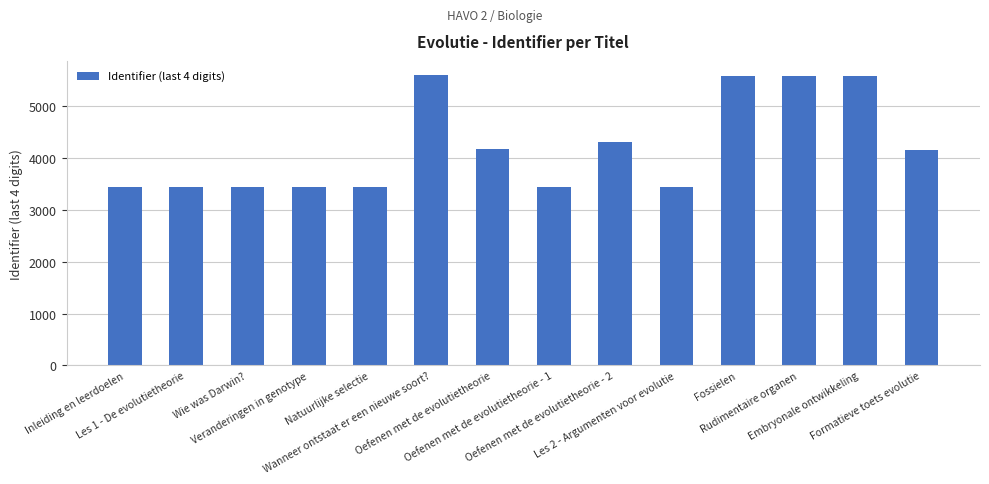

The chart shows a value of 3431 at Inleiding en leerdoelen. True or false?

True